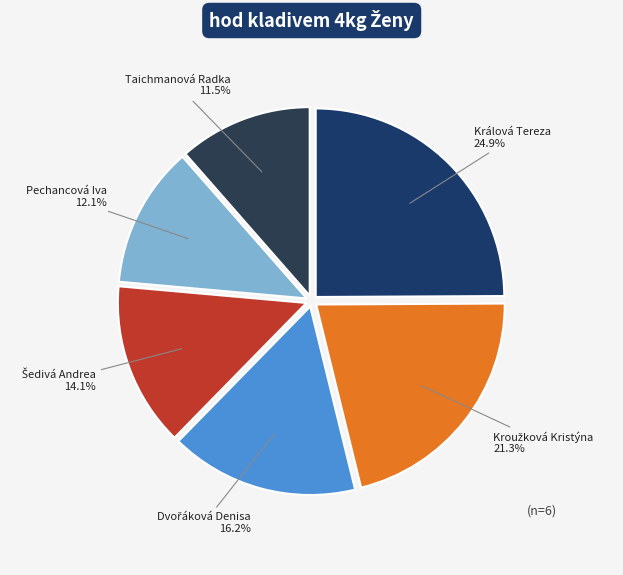

Is there any slice that represents more than half of the pie?

No